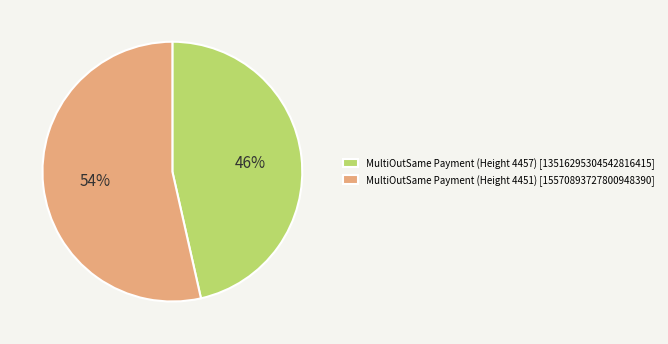

Is there any slice that represents more than half of the pie?

Yes